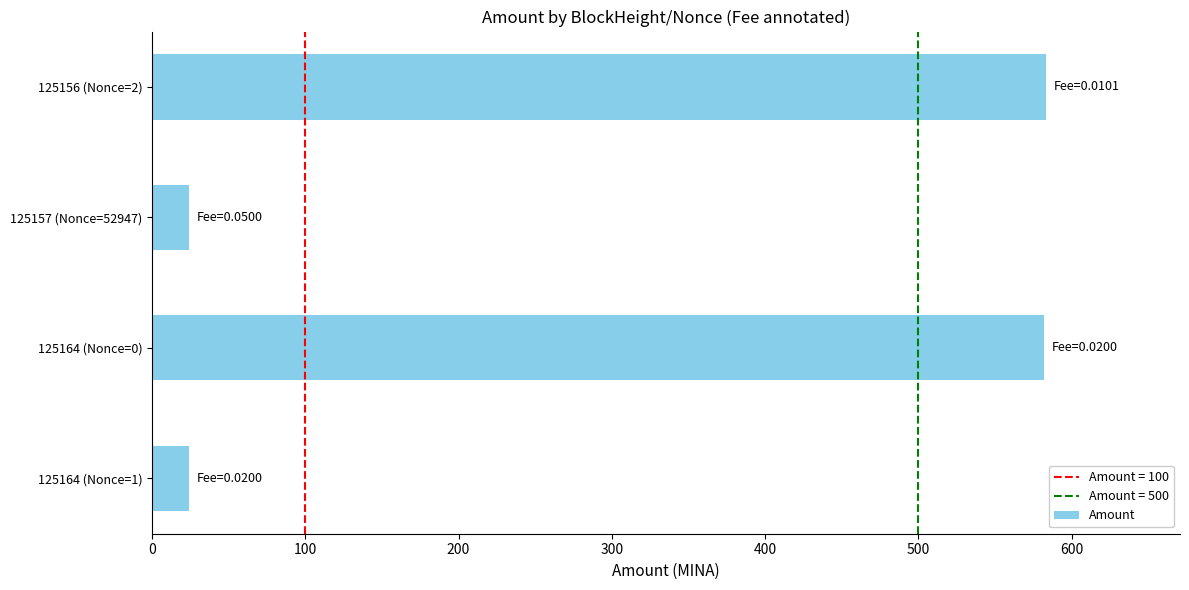

Is it true that the value at 125157 (Nonce=52947) is 24.5?

True